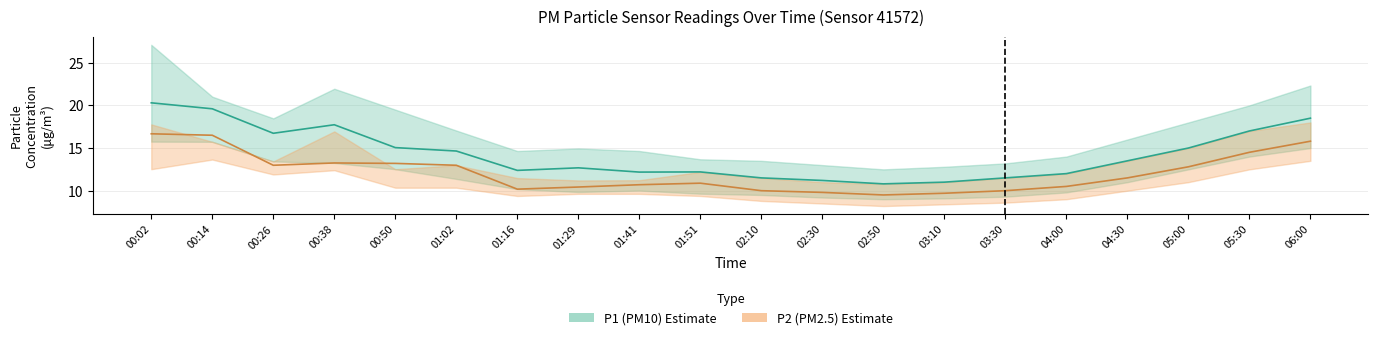

True or false: P1_lower has more than 0 interior local peaks.

True